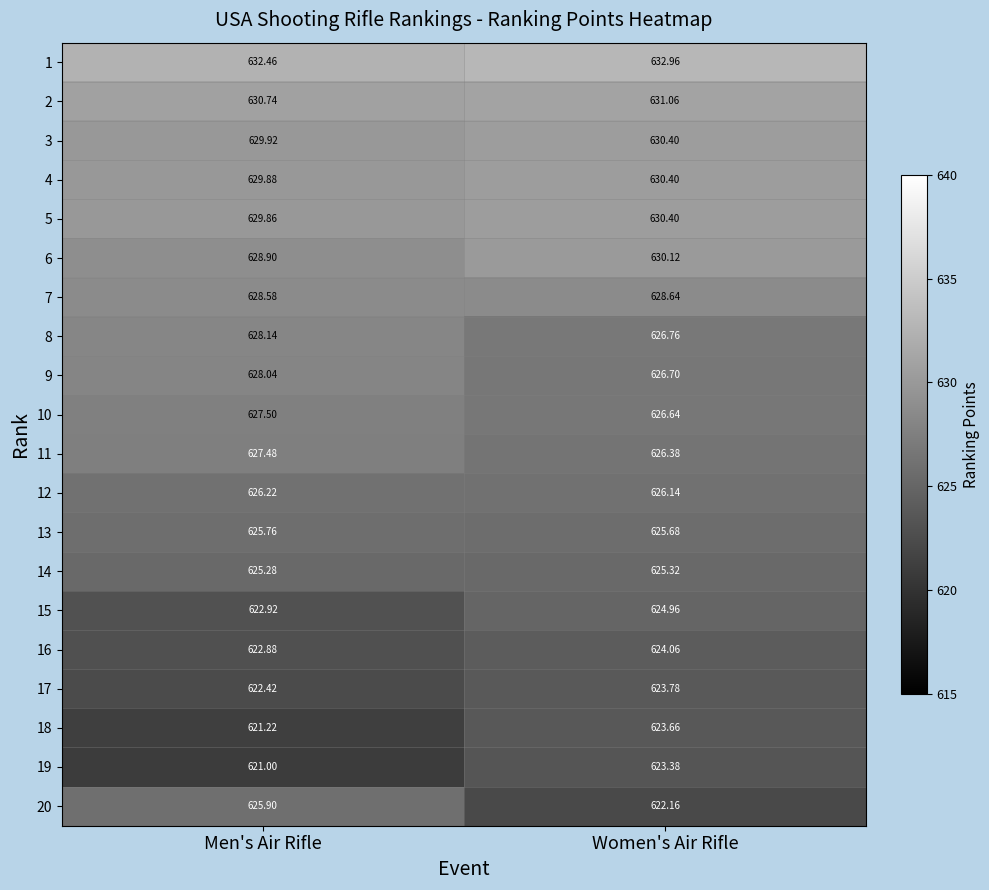

At which category is the sum across all series the highest?

Women's Air Rifle